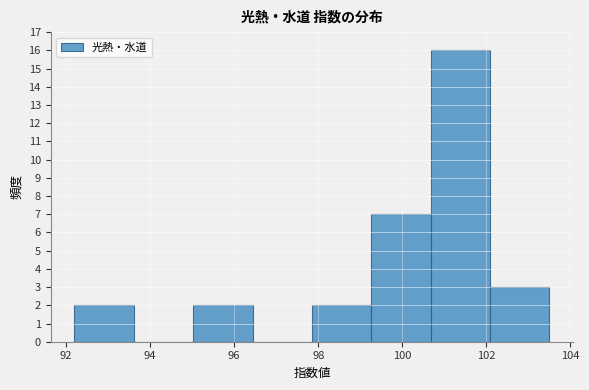

Reading left to right, transcribe this chart: for each bar, give the range it covers on the x-axis and its height. Neither the bar edges nor the heights are printed on the chart, so give them approximately, as read against the axes.

92.2 to 93.6: 2
93.6 to 95.0: 0
95.0 to 96.4: 2
96.4 to 97.8: 0
97.8 to 99.2: 2
99.2 to 100.6: 7
100.6 to 102.0: 16
102.0 to 103.6: 3